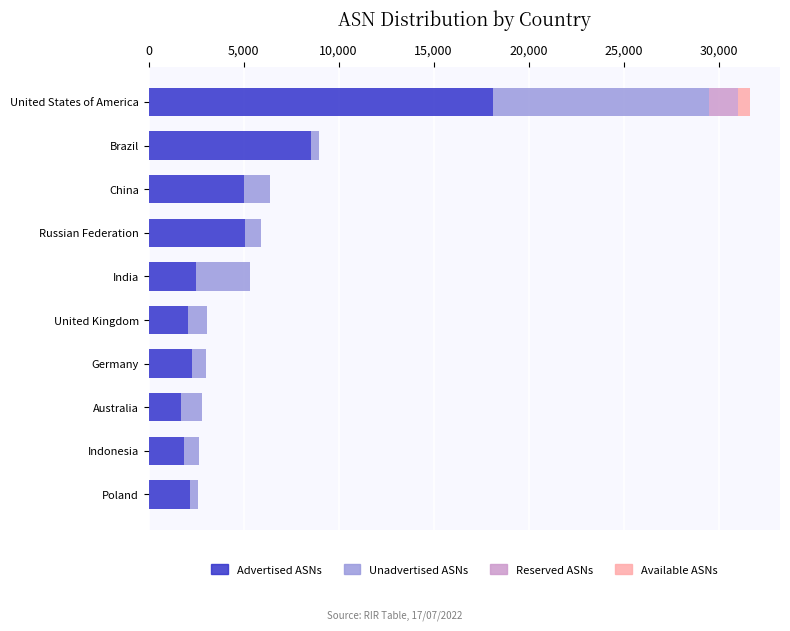

What is the highest value of the Advertised ASNs series?

18133